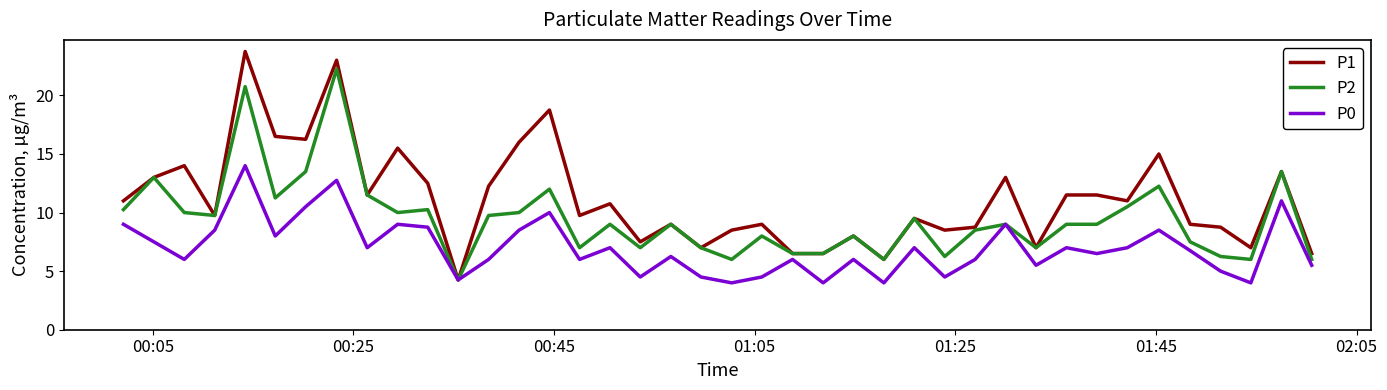

What is the highest value of the P1 series?

23.8